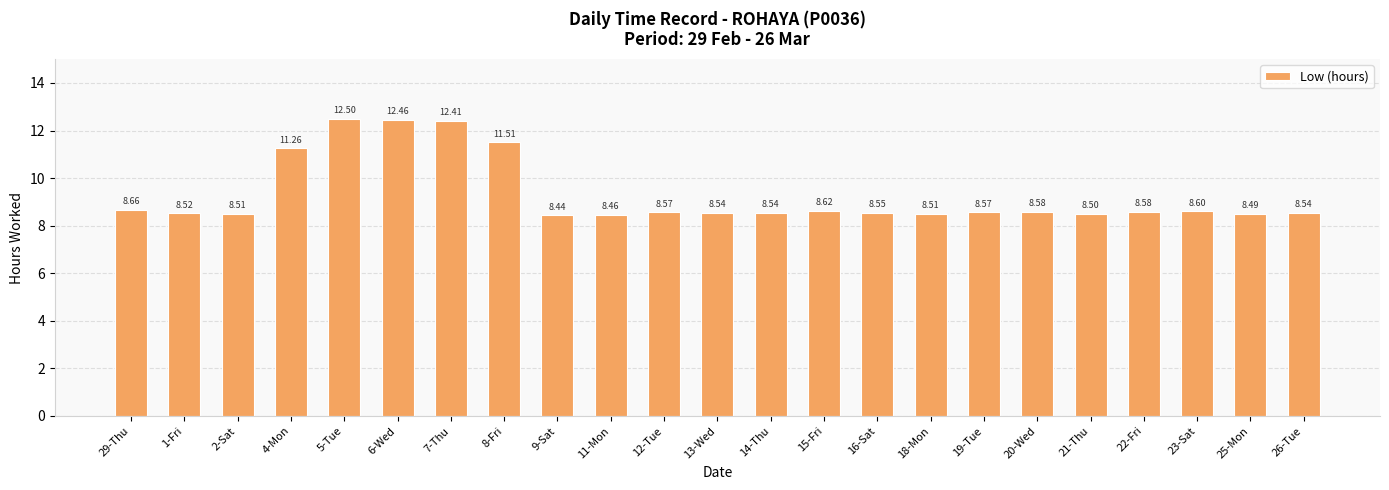

Does the chart contain any negative values?

No